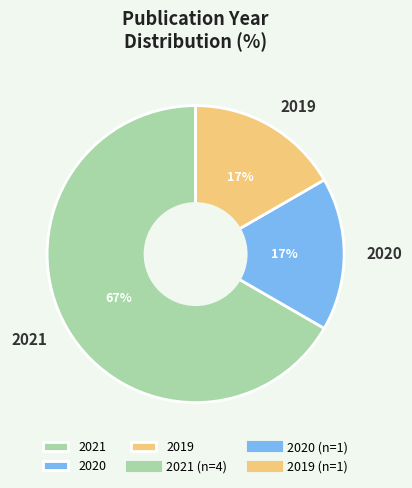

Do 2019 and 2020 together represent more than half of the pie?

No